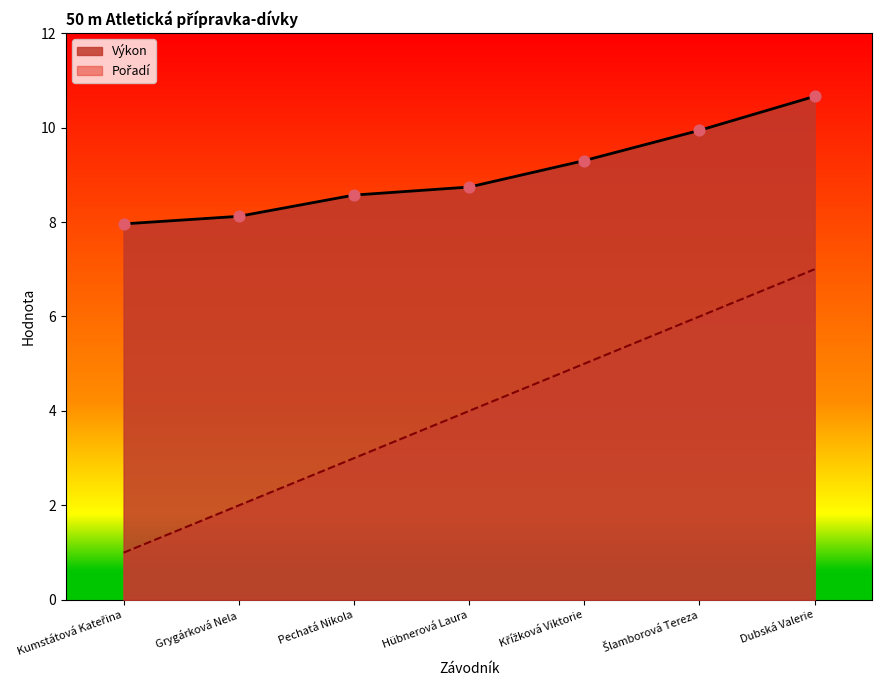

Which series has the largest Y range (max minus min)?

Pořadí